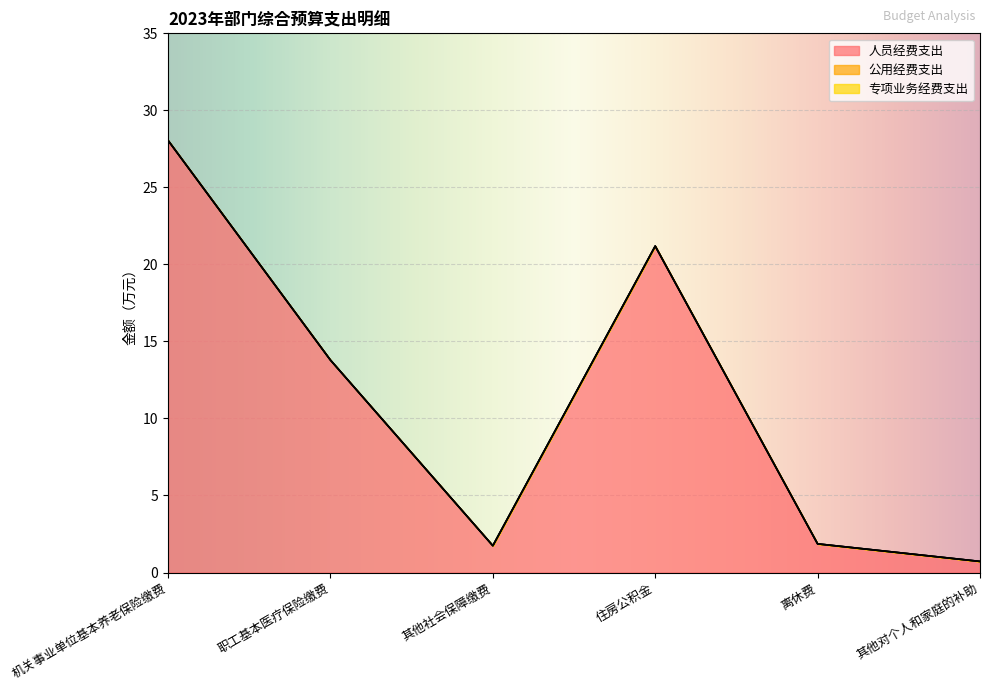

True or false: 公用经费支出 has a value of 0.0 at 离休费.

True